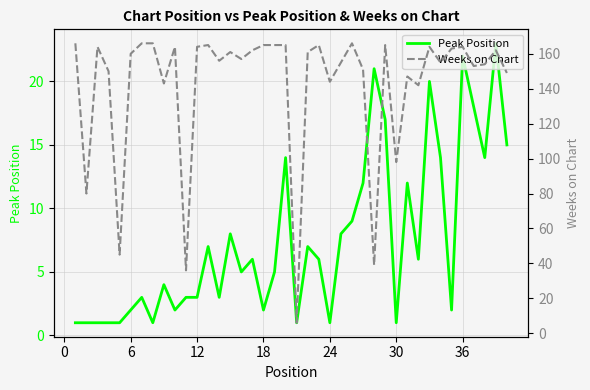

Is this an area chart (filled region under the line)?

No